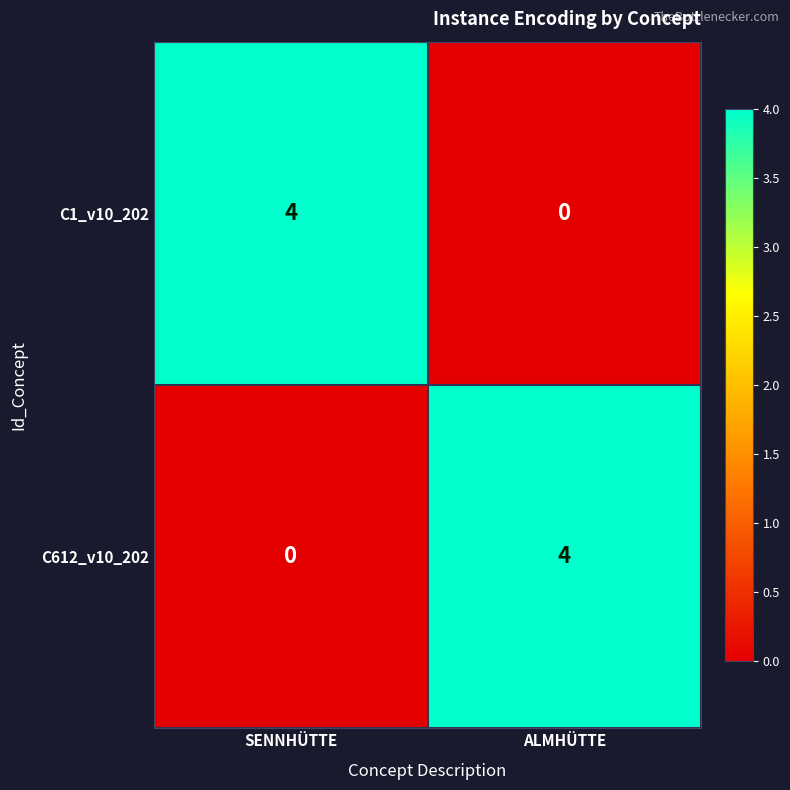

At which label is C612_v10_202 closest to 2?

SENNHÜTTE